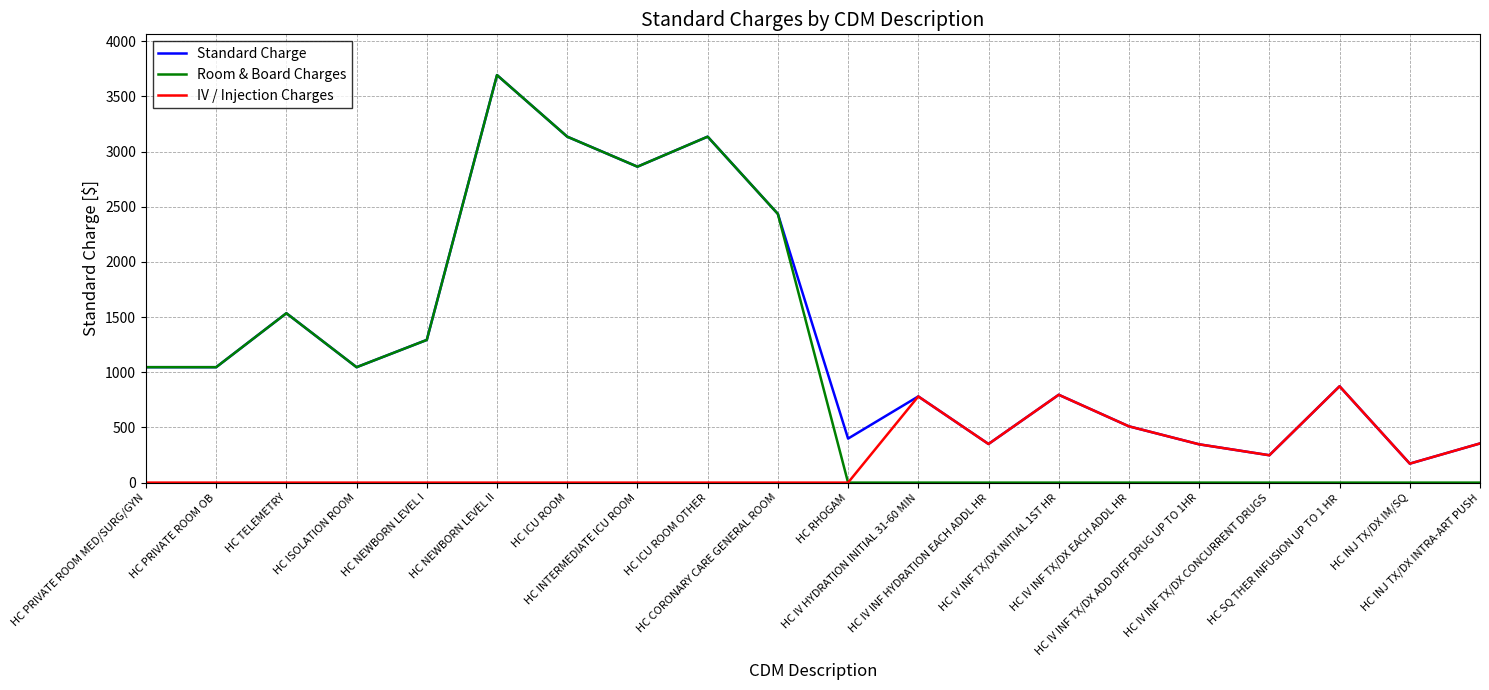

The value of Room & Board Charges at HC PRIVATE ROOM MED/SURG/GYN is 671. True or false?

False